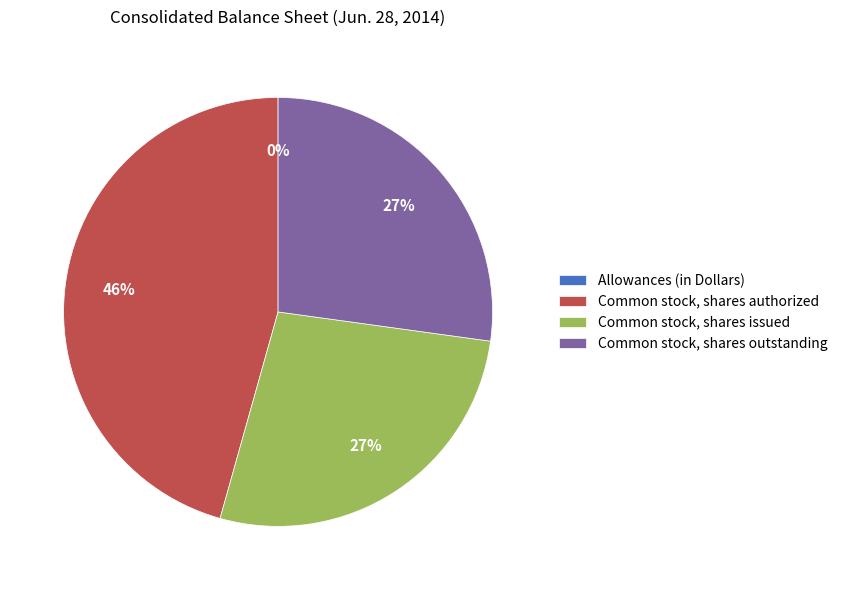

Which category has the biggest portion of the pie?

Common stock, shares authorized